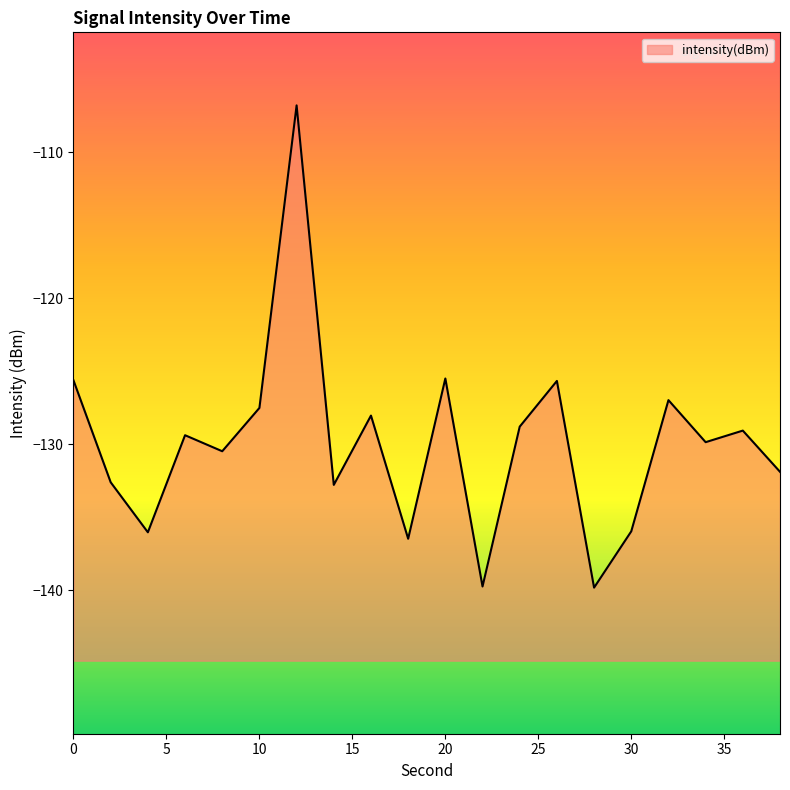

How many values exceed -129?

8